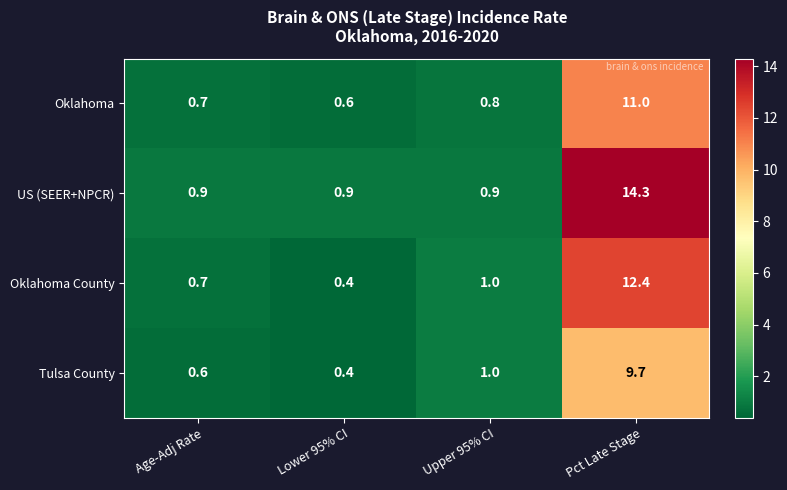

At which category is the sum across all series the highest?

Pct Late Stage